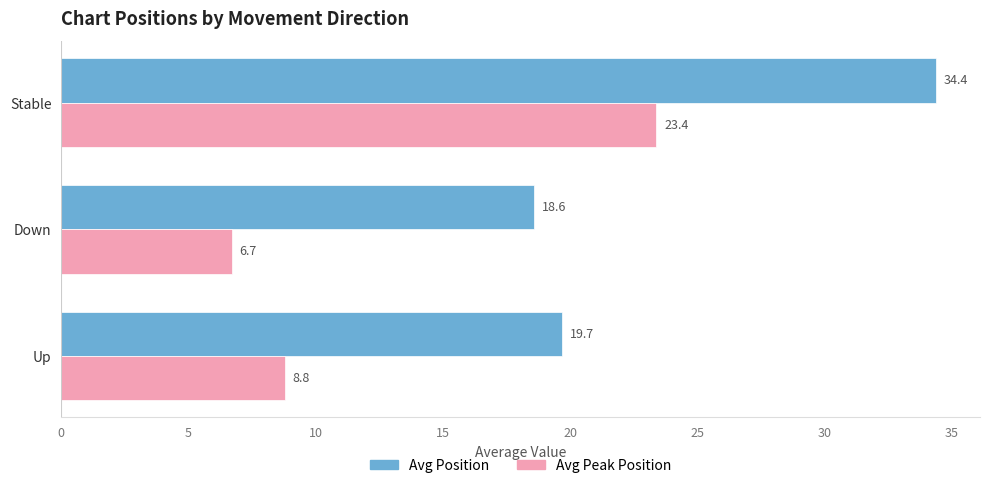

What is the sum of all Avg Peak Position values?

38.9